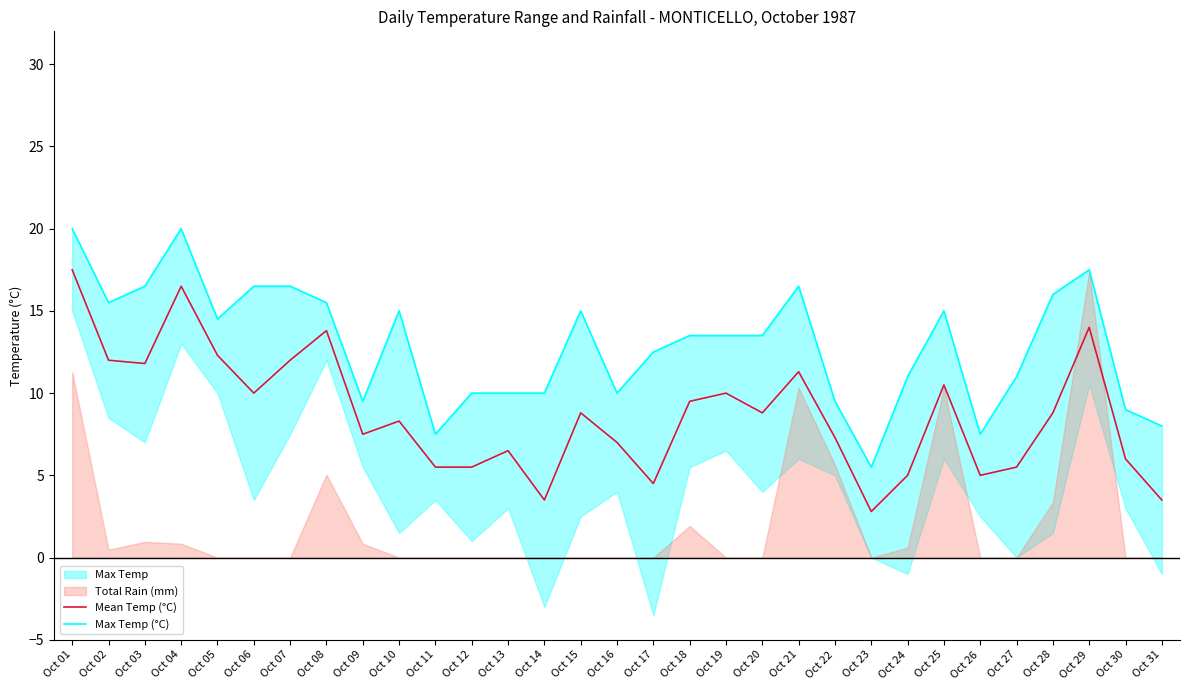

Which category has the highest value in the Mean Temp (°C) series?

Oct 01